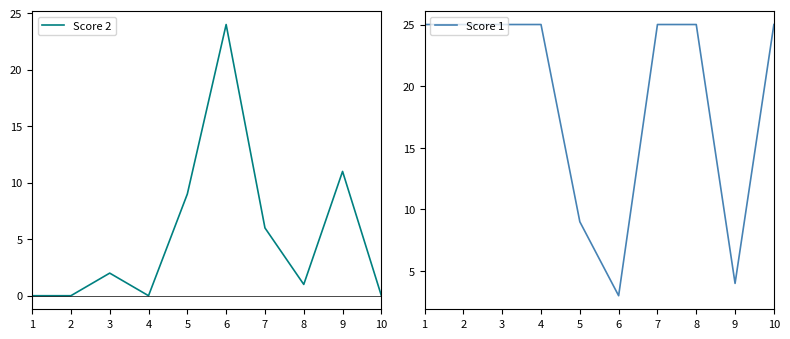

How many data points in Score 1 are less than 25?

3